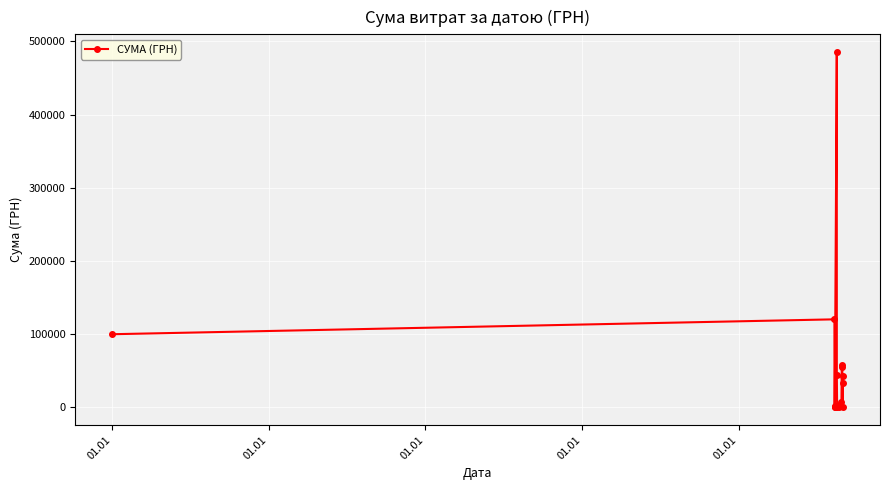

True or false: the data has more than 0 interior local peaks.

True